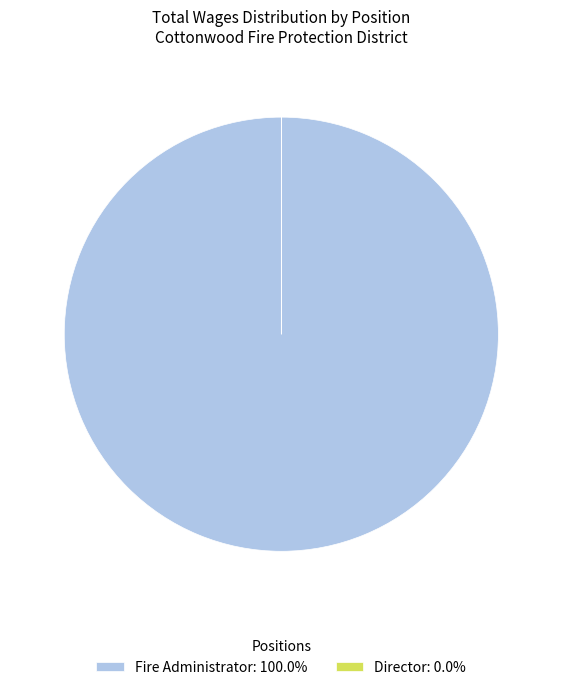

Does Fire Administrator: 100.0% represent more than half of the total?

Yes